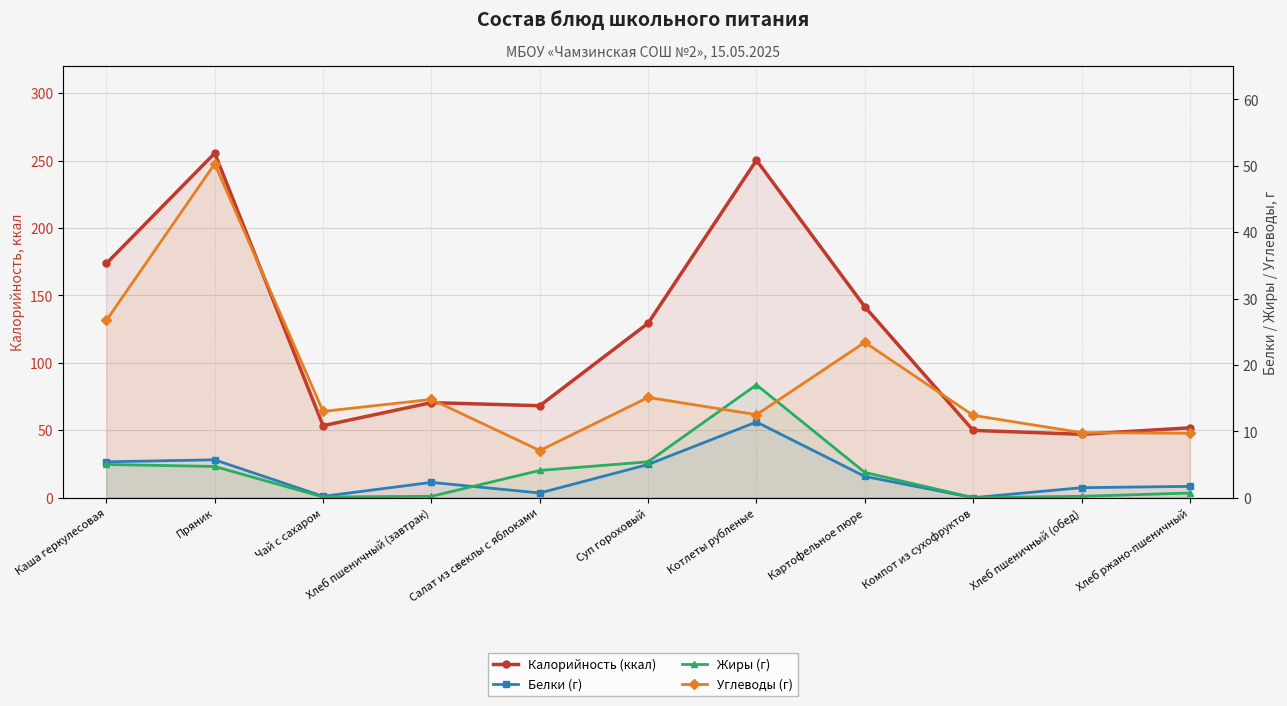

What is the greatest value displayed?

255.5